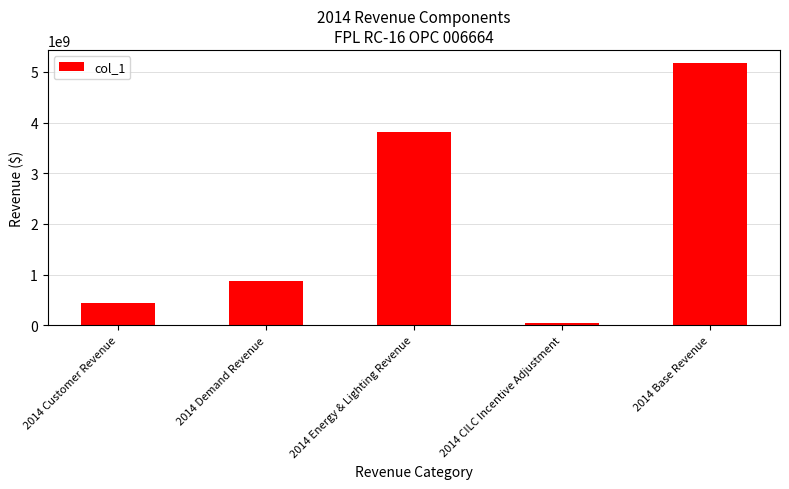

What is the value of the 3rd bar from the left?

3823106159.9